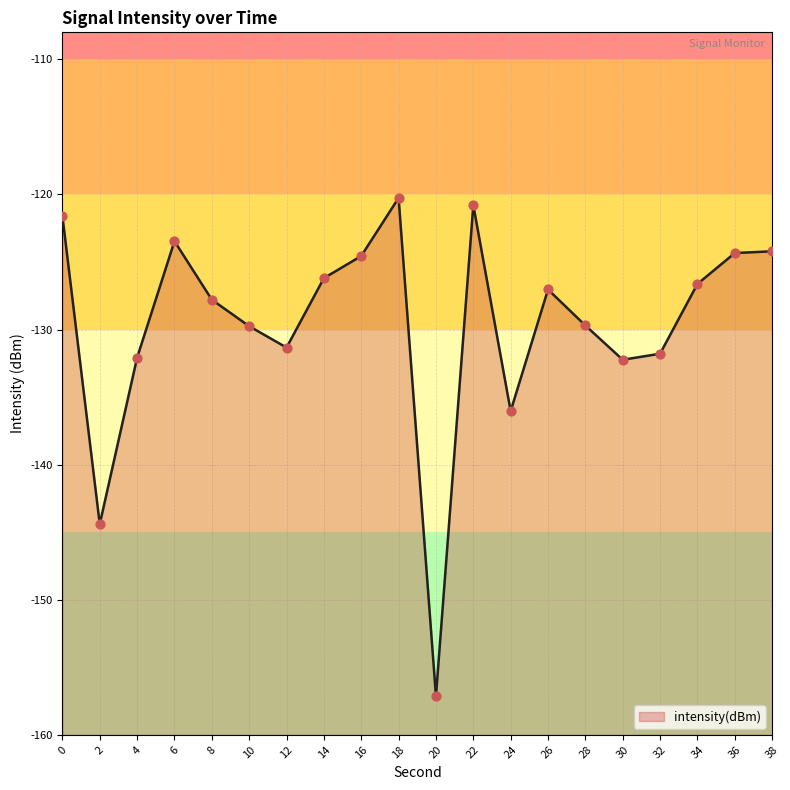

Which has a higher value, 6 or 36?

6